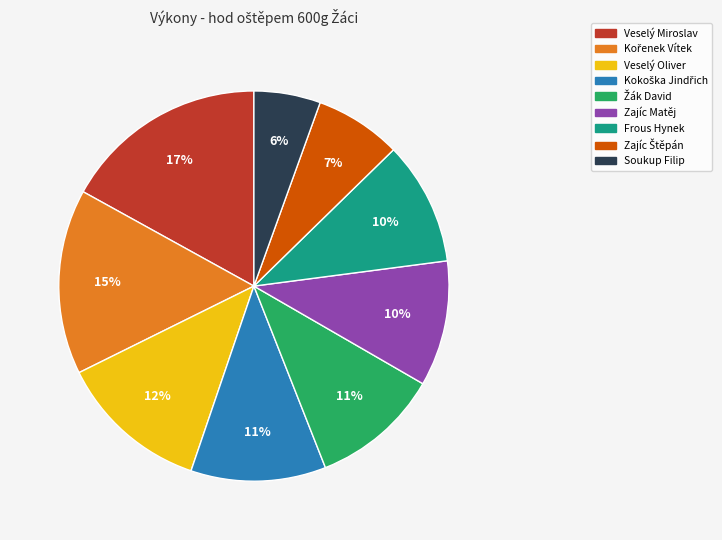

Which category has the biggest portion of the pie?

Veselý Miroslav